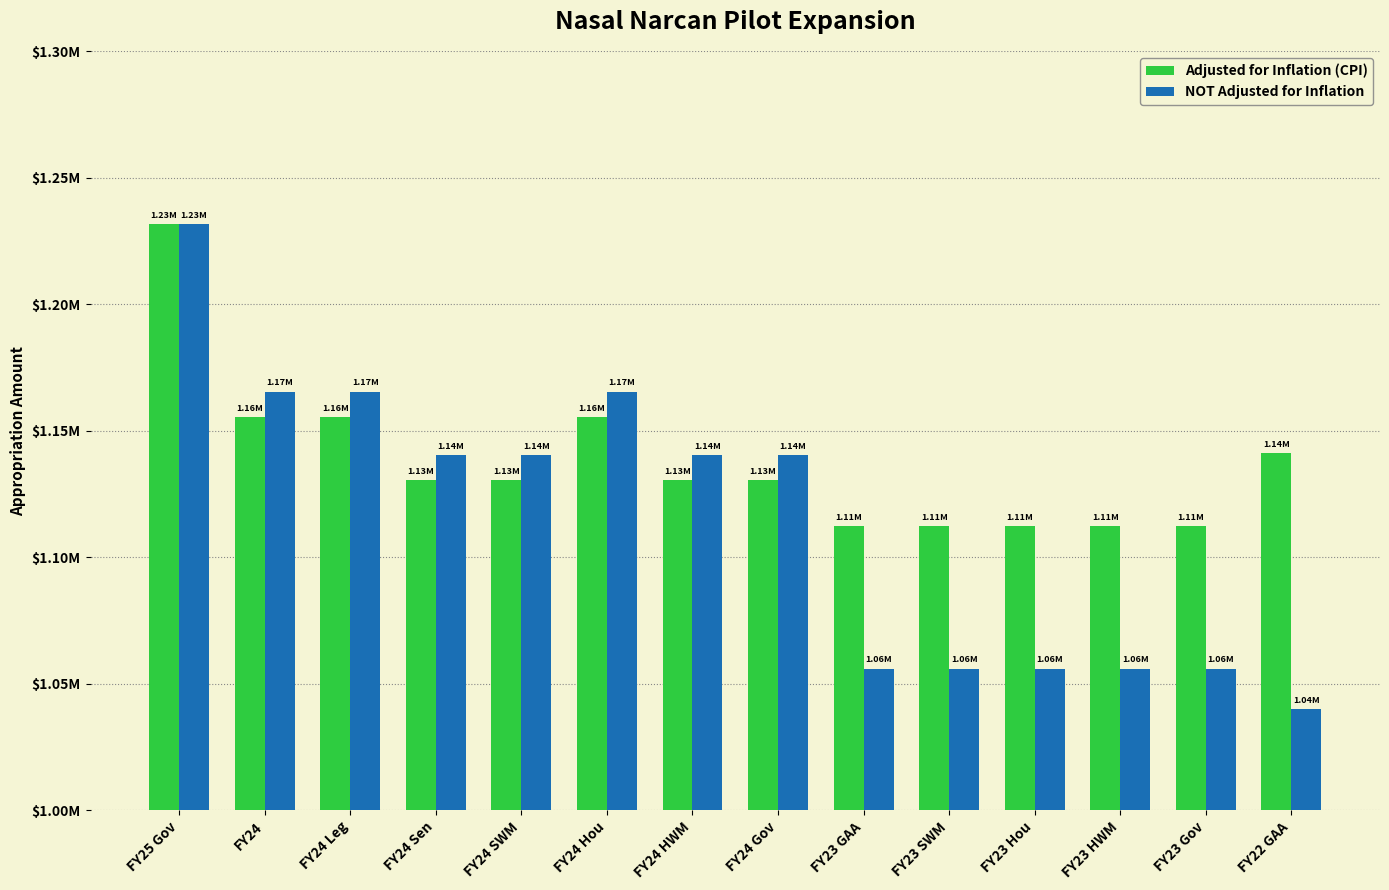

Are the bars horizontal?

No